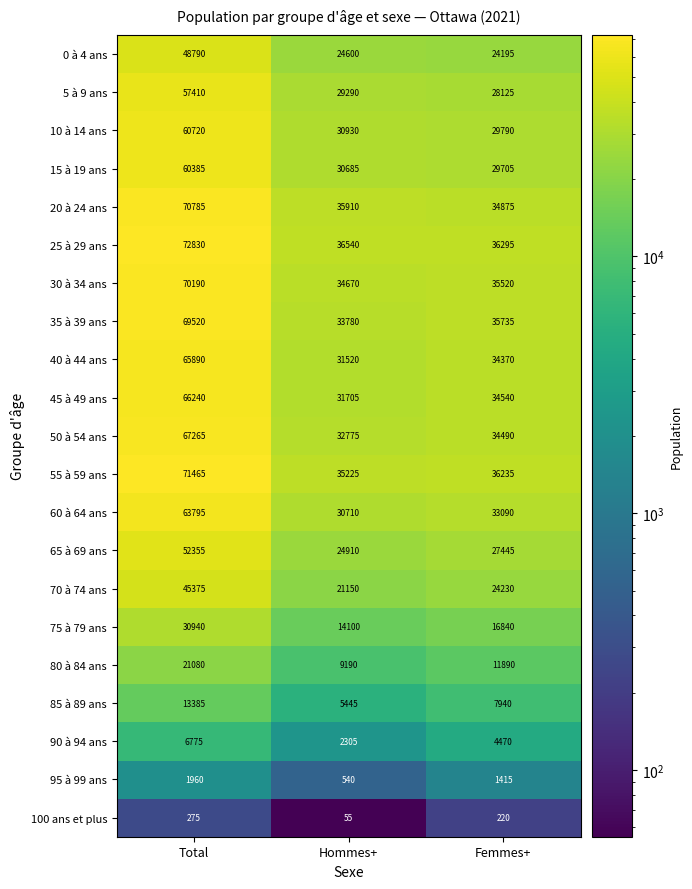

At Total, list the series in order from largest to smallest.

25 à 29 ans, 55 à 59 ans, 20 à 24 ans, 30 à 34 ans, 35 à 39 ans, 50 à 54 ans, 45 à 49 ans, 40 à 44 ans, 60 à 64 ans, 10 à 14 ans, 15 à 19 ans, 5 à 9 ans, 65 à 69 ans, 0 à 4 ans, 70 à 74 ans, 75 à 79 ans, 80 à 84 ans, 85 à 89 ans, 90 à 94 ans, 95 à 99 ans, 100 ans et plus